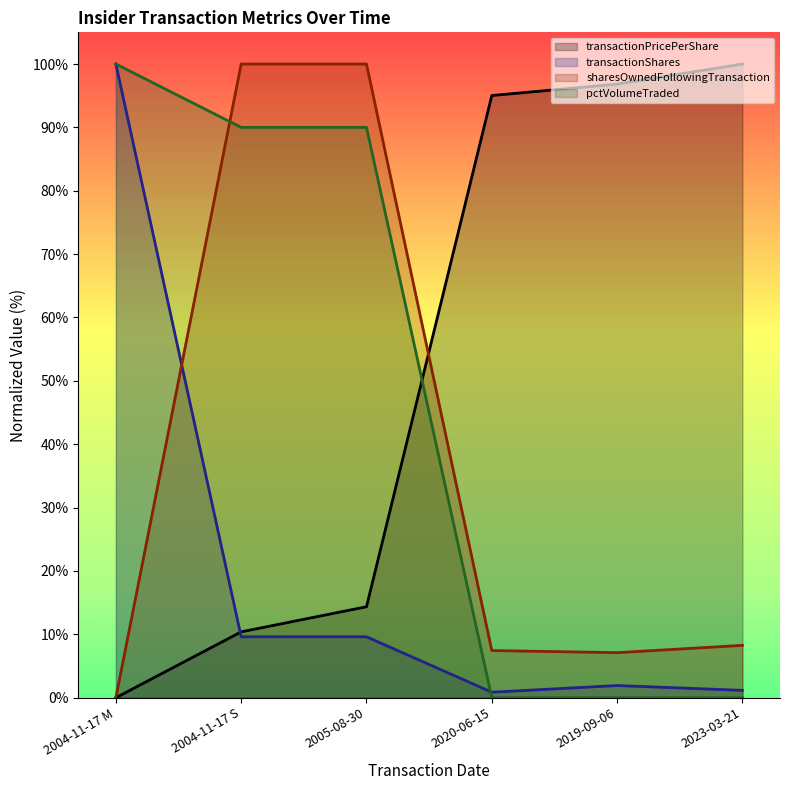

After their last crossing, which series has the higher values: pctVolumeTraded or transactionPricePerShare?

transactionPricePerShare